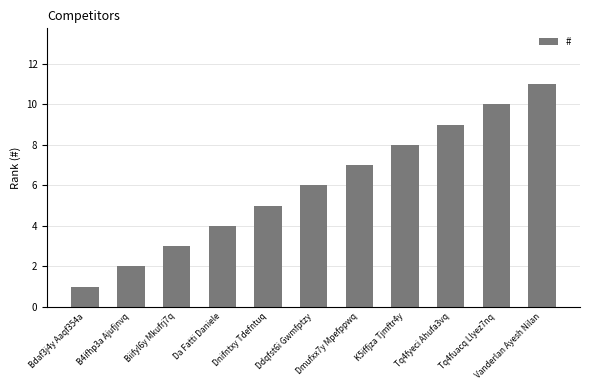

What is the greatest value displayed?

11